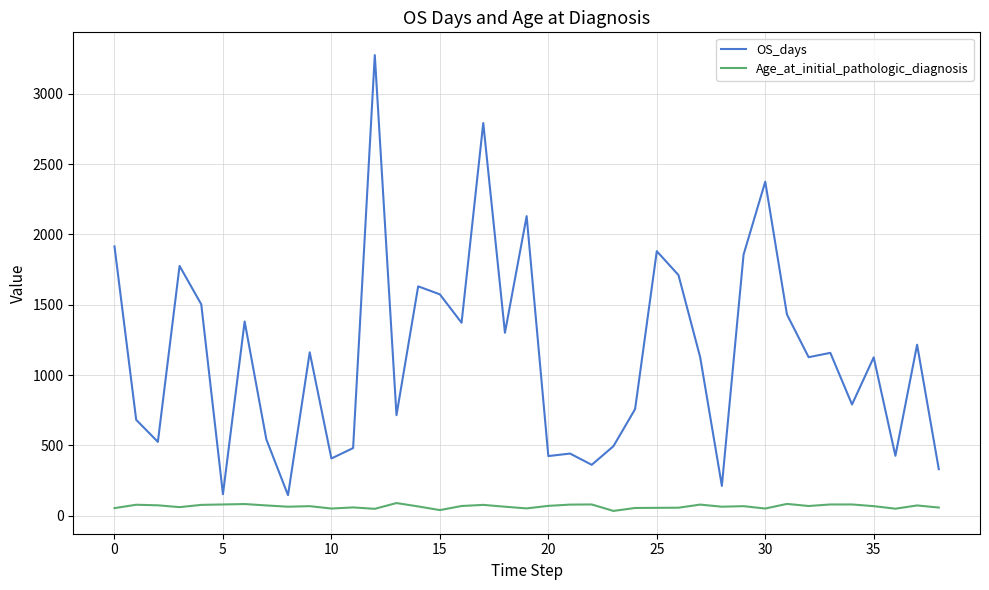

Which series has the largest total across all categories?

OS_days